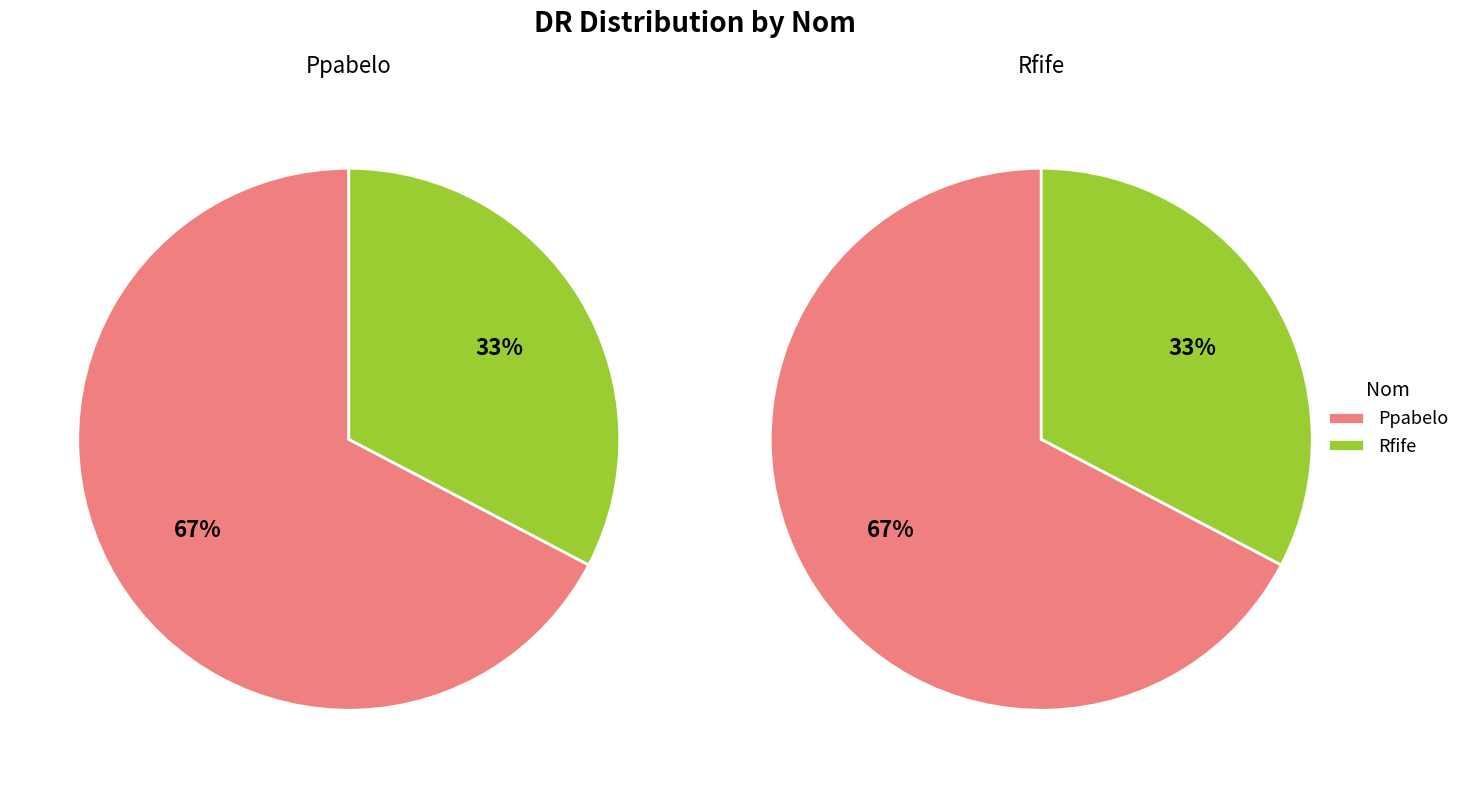

To the nearest percent, what percentage of the pie is Rfife?

33%